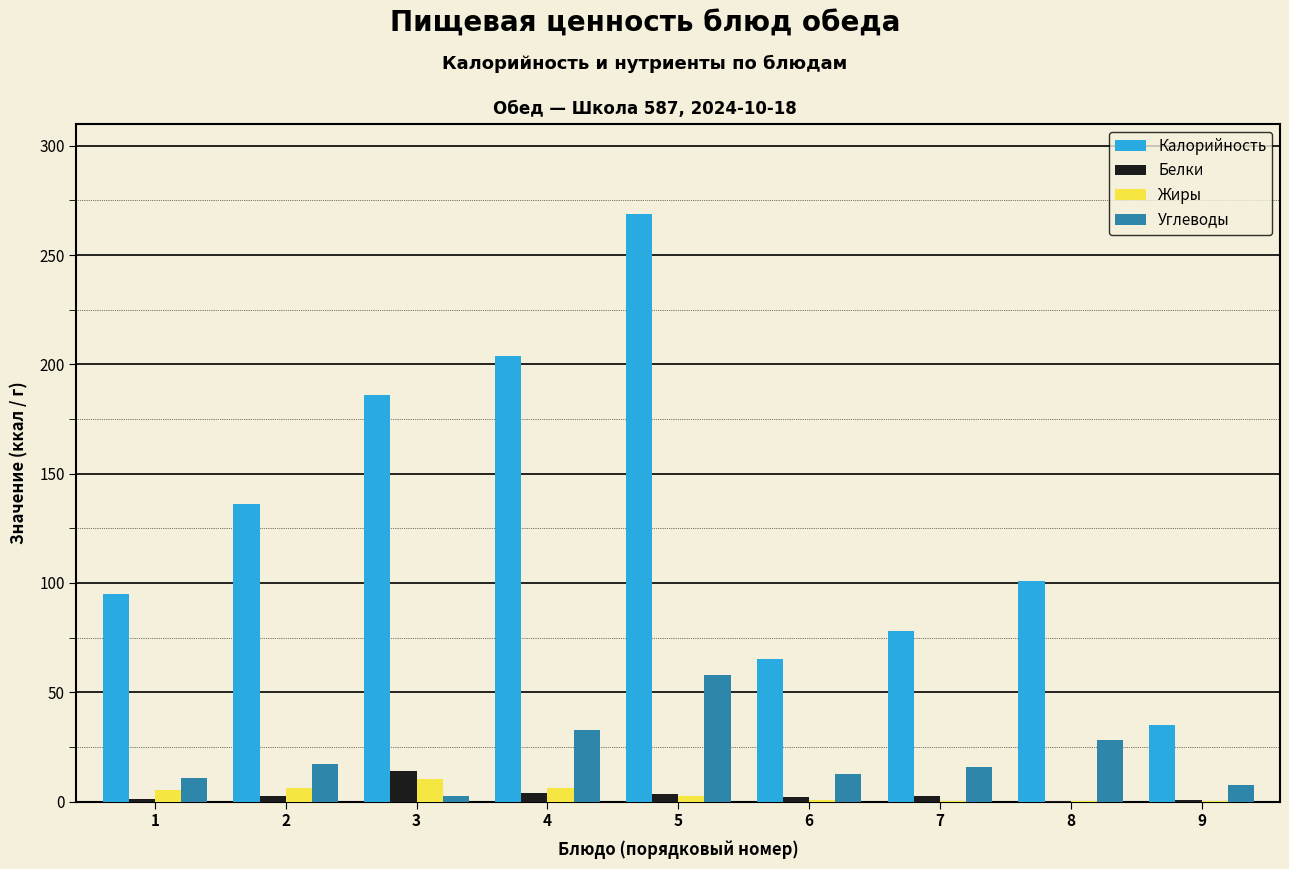

What is the sum of all Углеводы values?

185.2